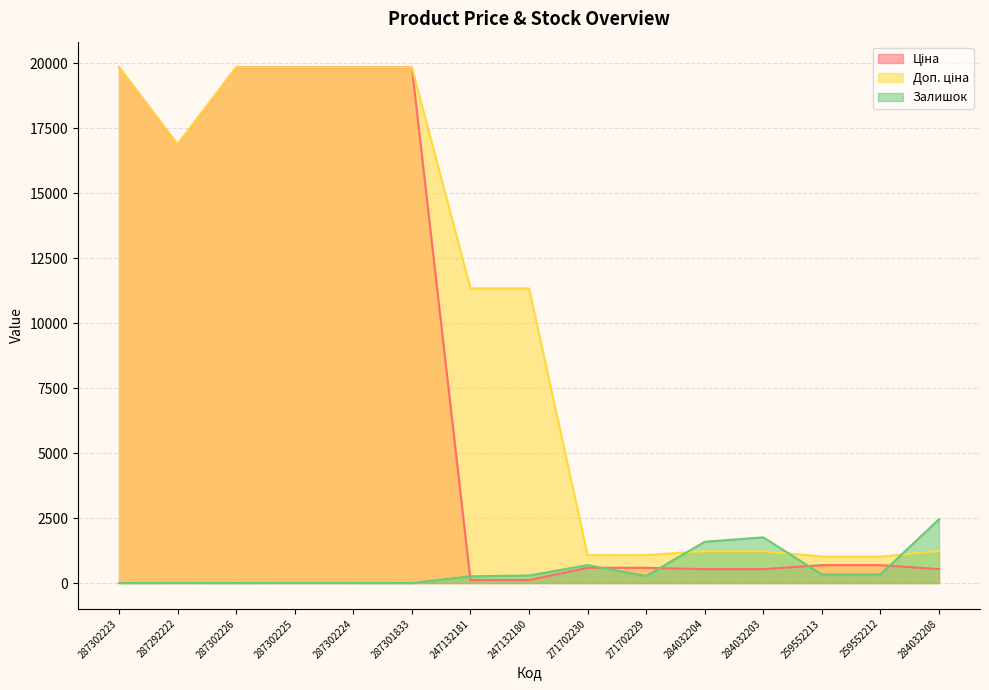

True or false: Залишок has more than 2 points higher than both neighbors.

True